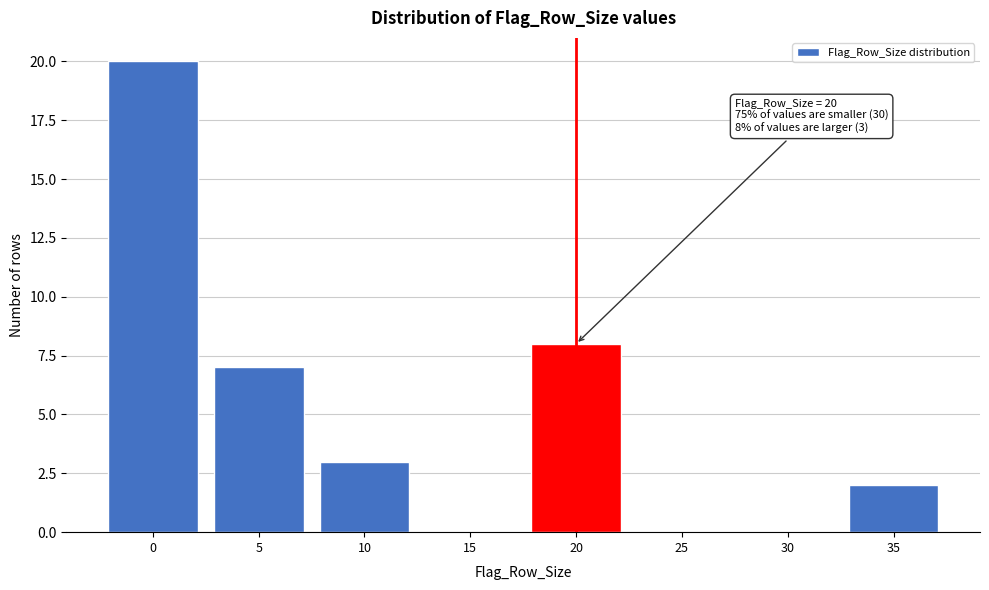

Reading left to right, extract all data points from this chart.

0=20	5=7	10=3	15=0	20=8	25=0	30=0	35=2